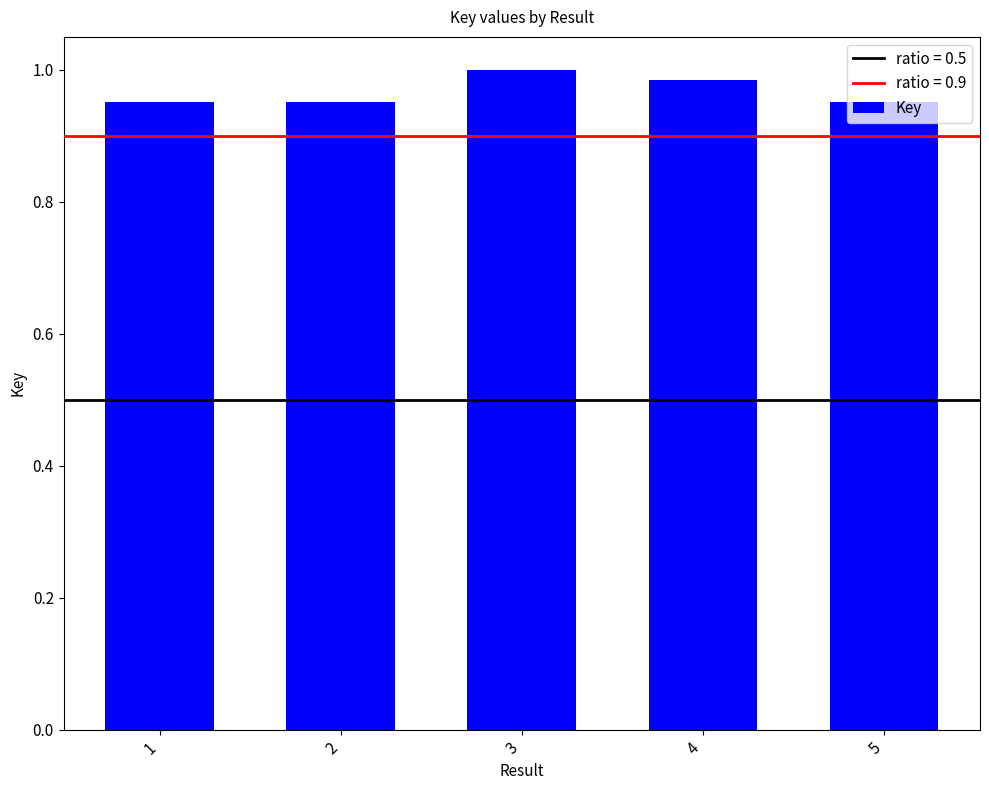

Between 5 and 4, which is larger?

4